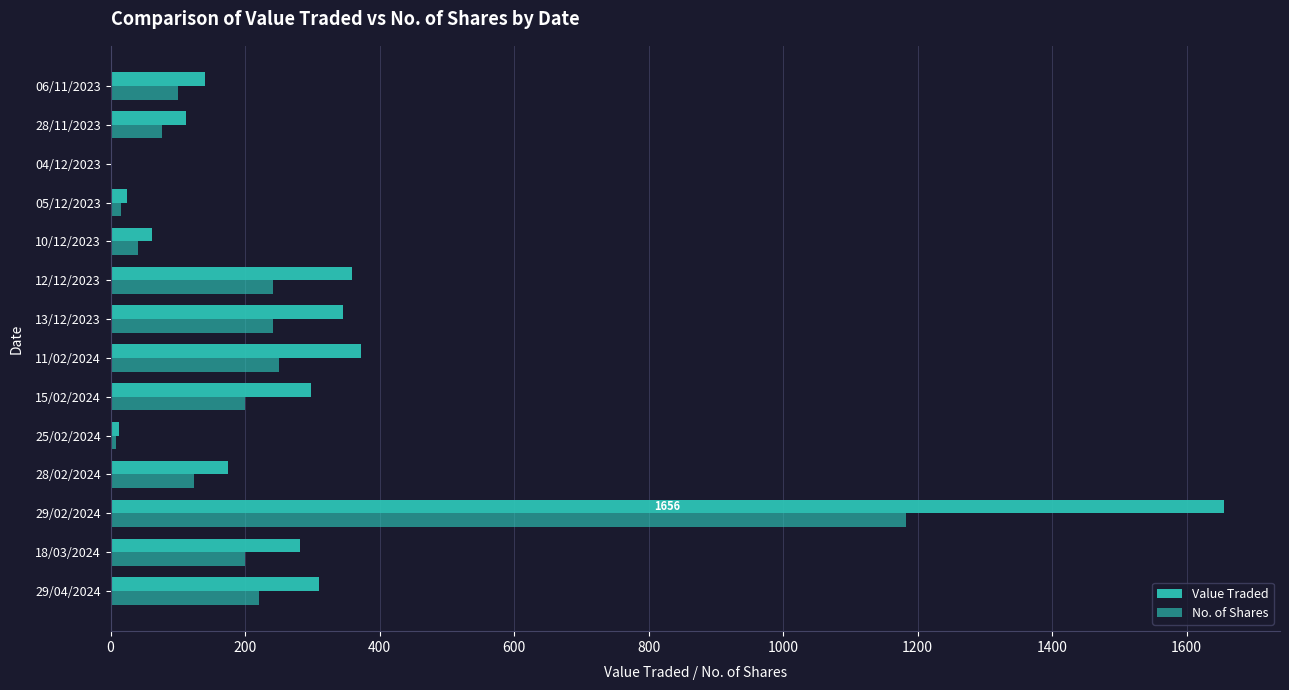

What position from the right is 29/02/2024?

12